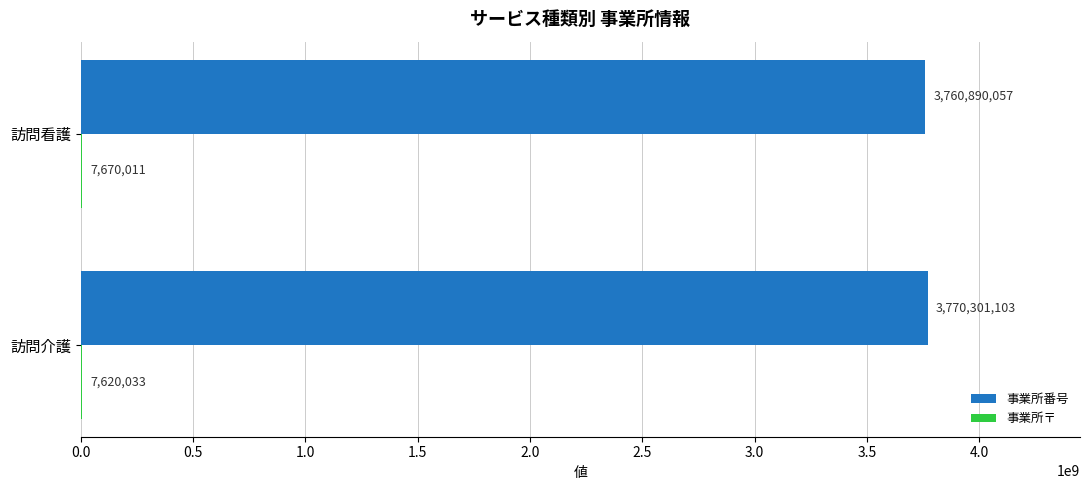

What value does the 事業所番号 series have at 訪問看護, to the nearest 50?

3760890050